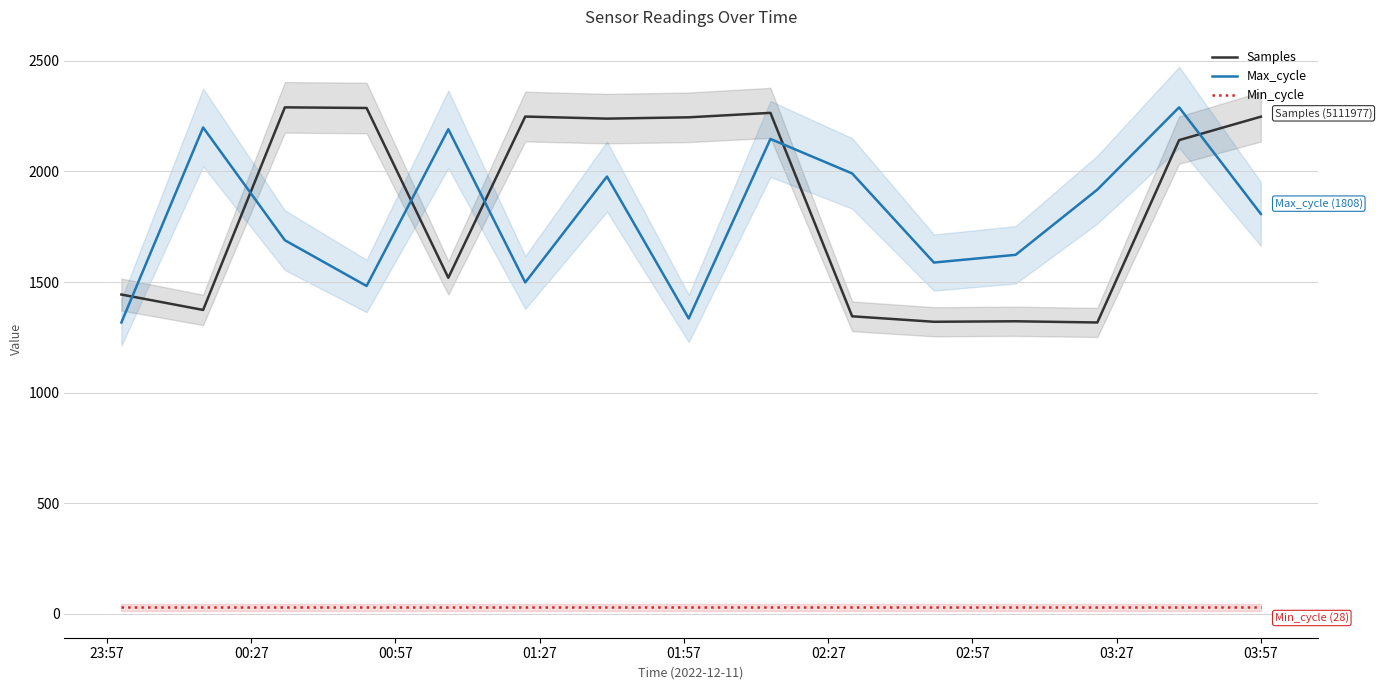

Does the chart display data point markers on the line(s)?

No